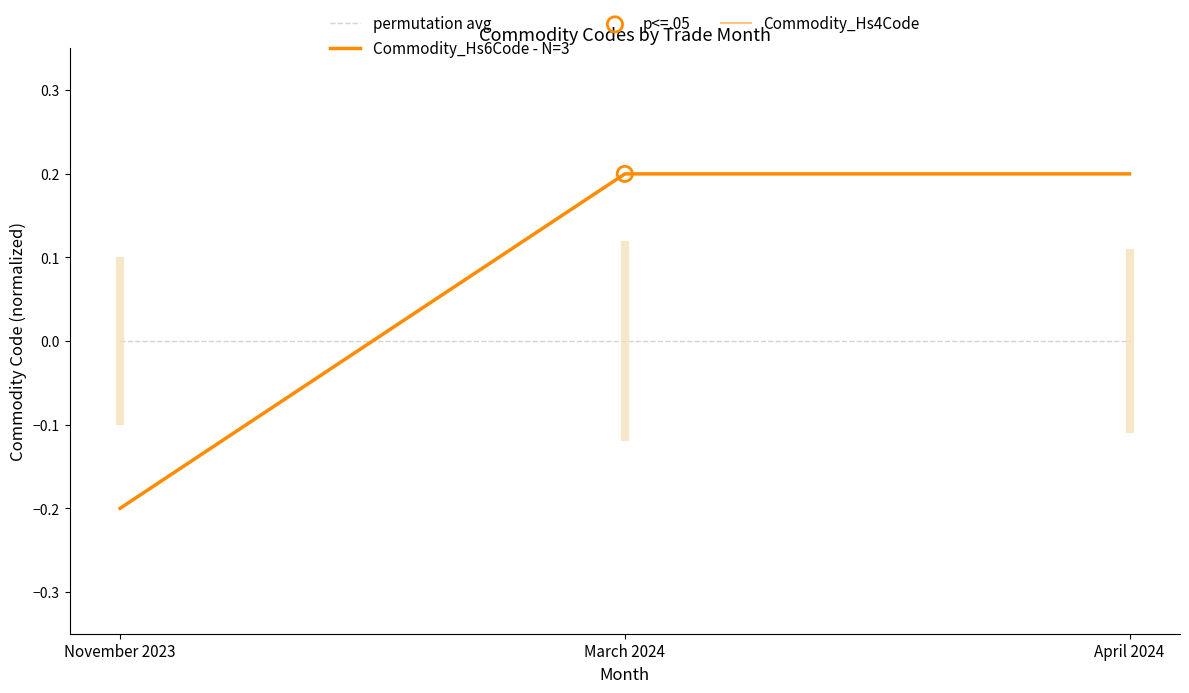

At how many categories does at least one series exceed 0?

2